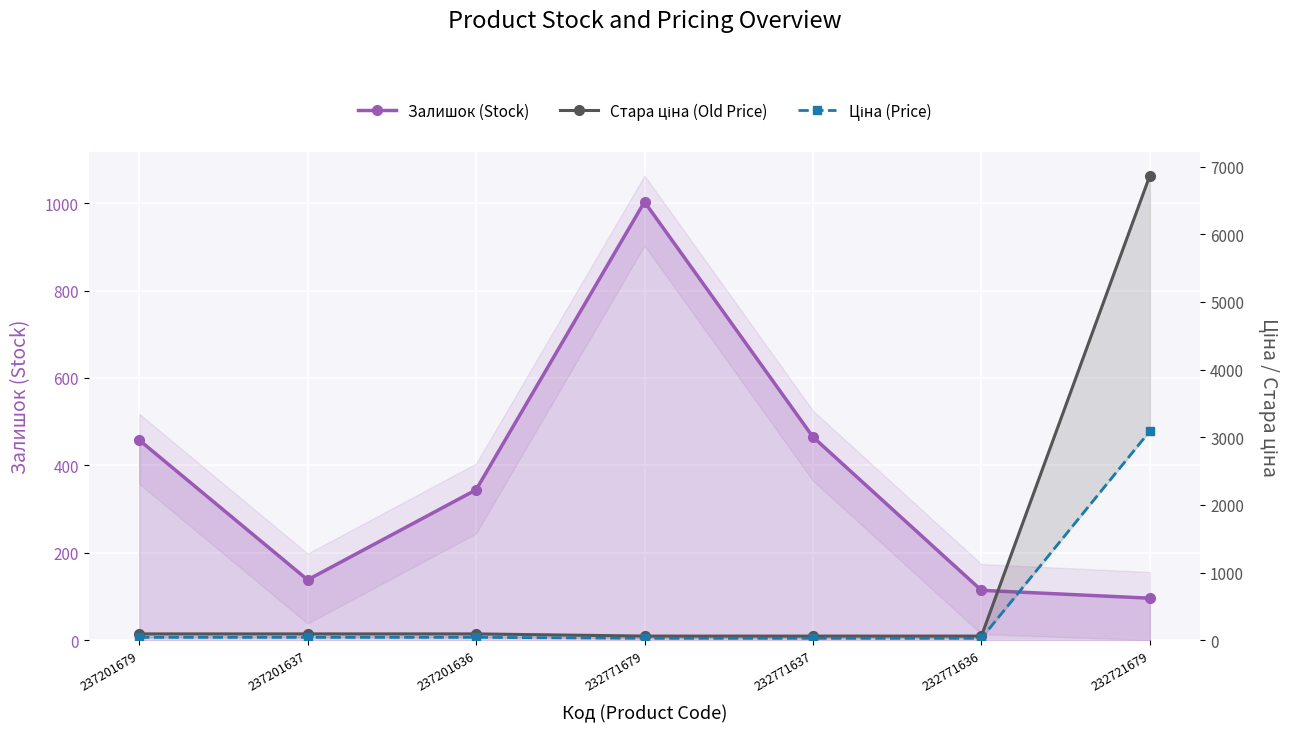

Reading left to right, list all the values displayed in this chart.

Залишок (Stock): 458.0	138.0	344.0	1003.0	465.0	114.0	96.0
Стара ціна (Old Price): 92.3	92.3	92.3	60.0	60.0	60.0	6869.4
Ціна (Price): 41.5	41.5	41.5	27.0	27.0	27.0	3091.2